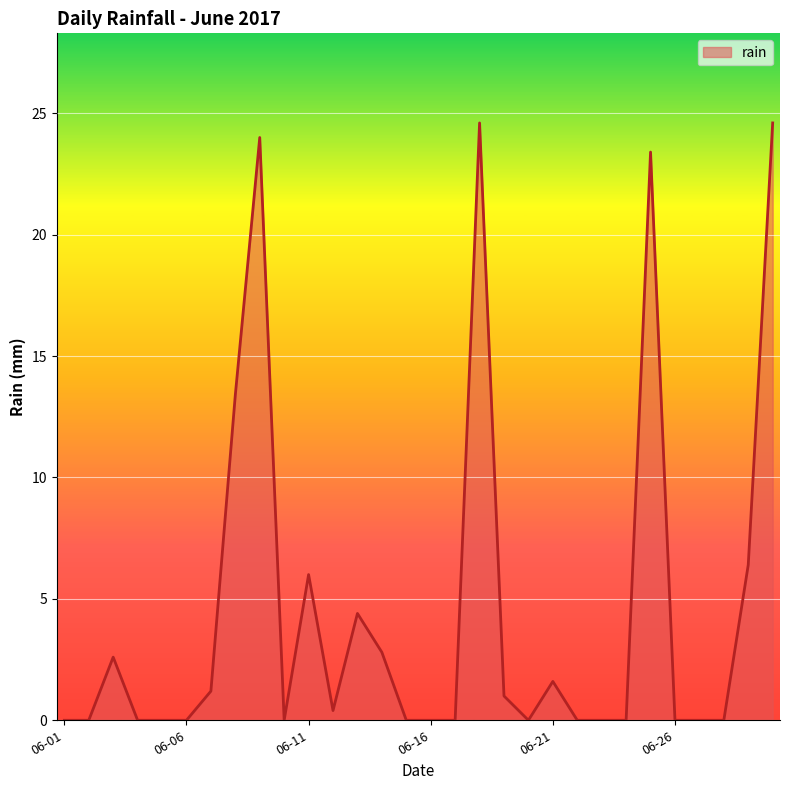

Does the chart display data point markers on the line(s)?

No